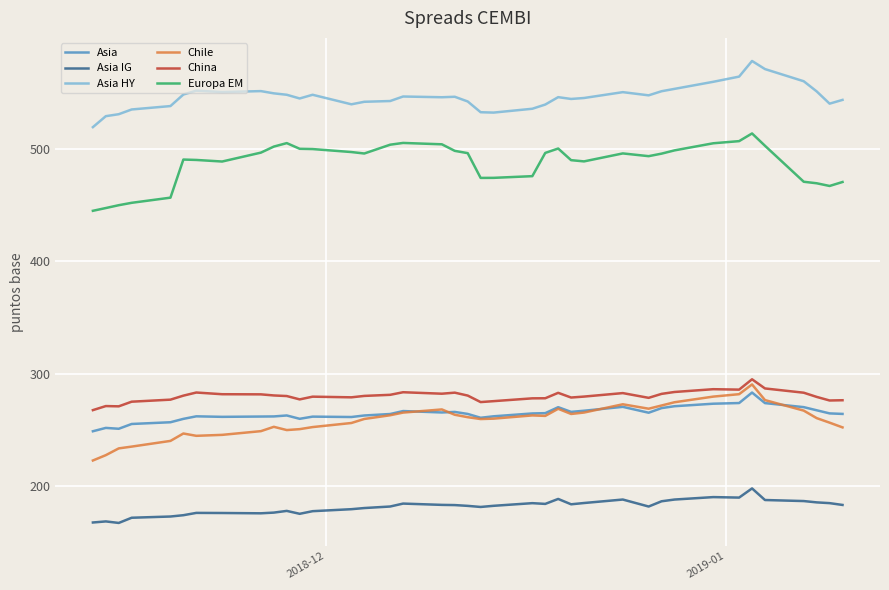

What is the difference between the second highest and second lowest values in the Asia series?

22.9